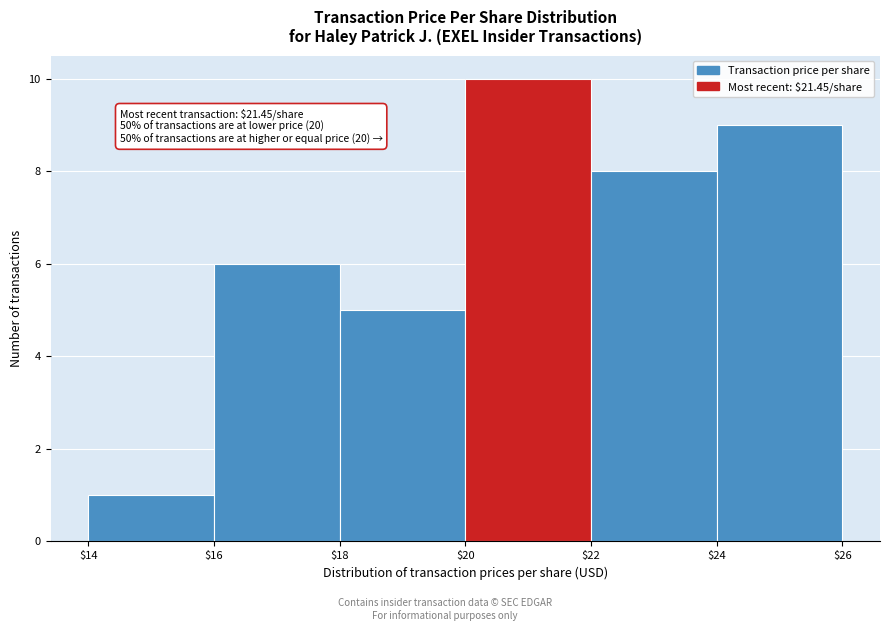

Over which range of the x-axis is the bar tallest?

$20 to $22